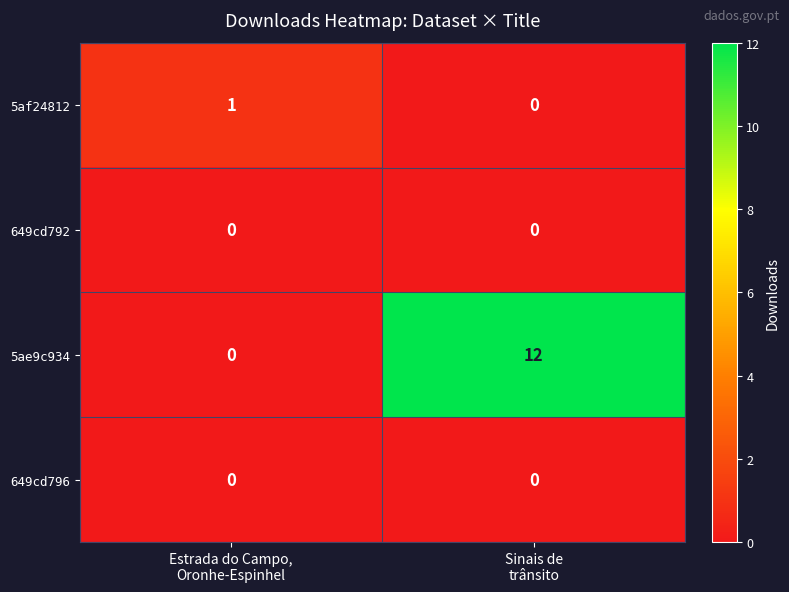

Which series has the largest total across all categories?

5ae9c934